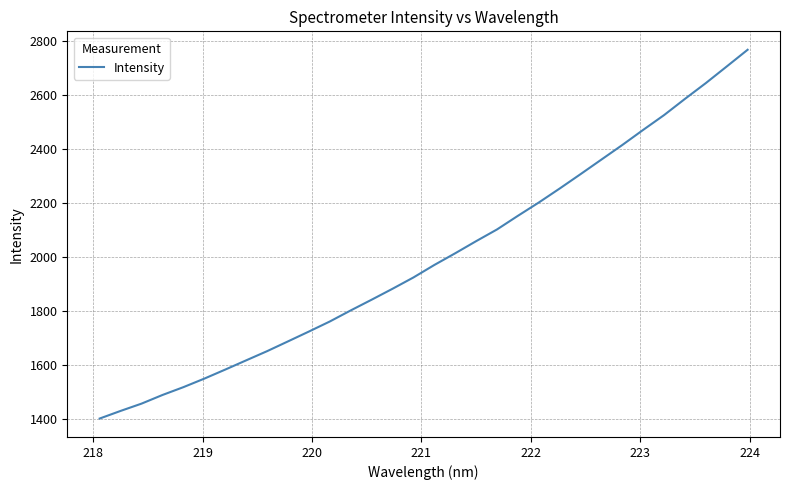

What is the maximum value shown in the chart?

2768.6